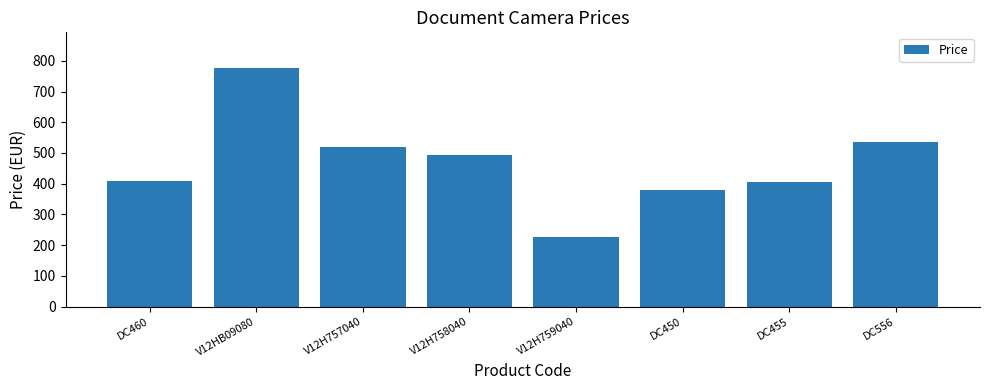

What is the value of the 8th bar from the left?

535.0